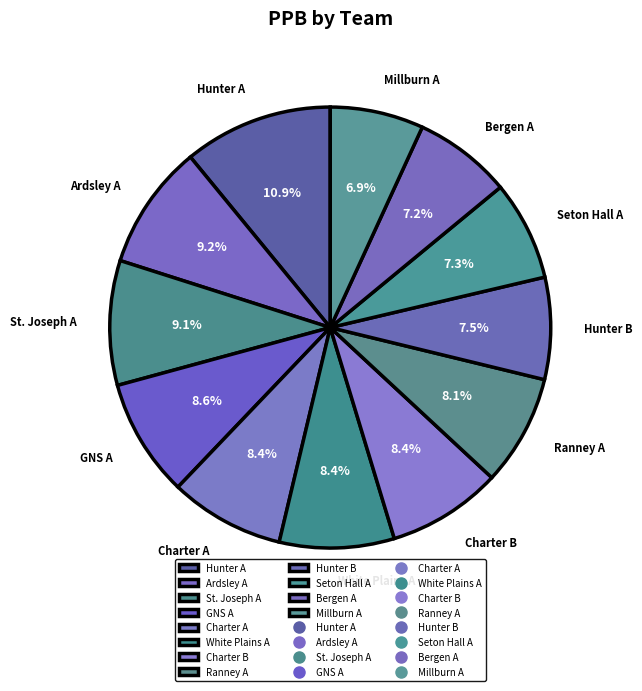

What is the largest slice in the pie chart?

Hunter A